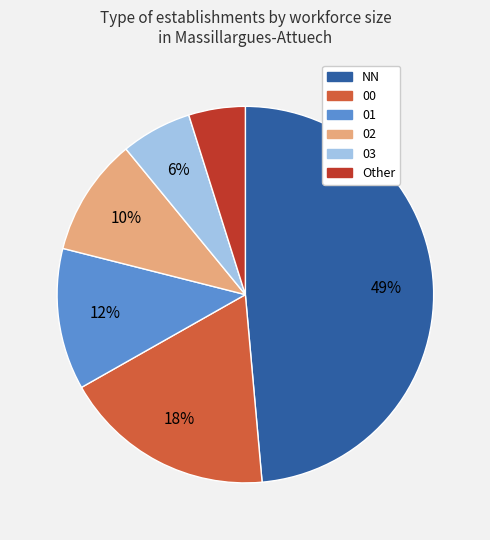

What percentage is the 00 slice, to the nearest percent?

18%